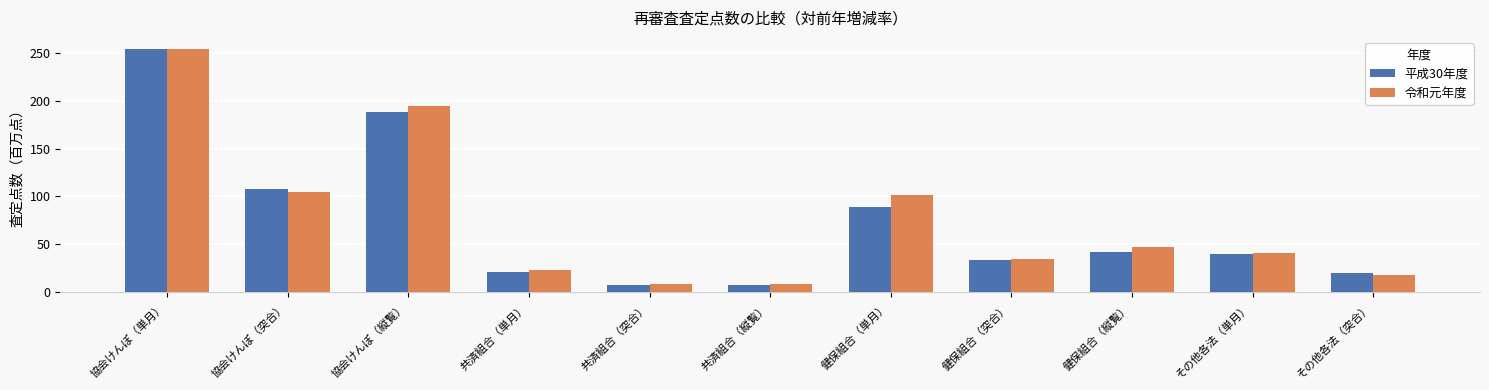

What is the total value across all series at 共済組合（突合）?

15.7